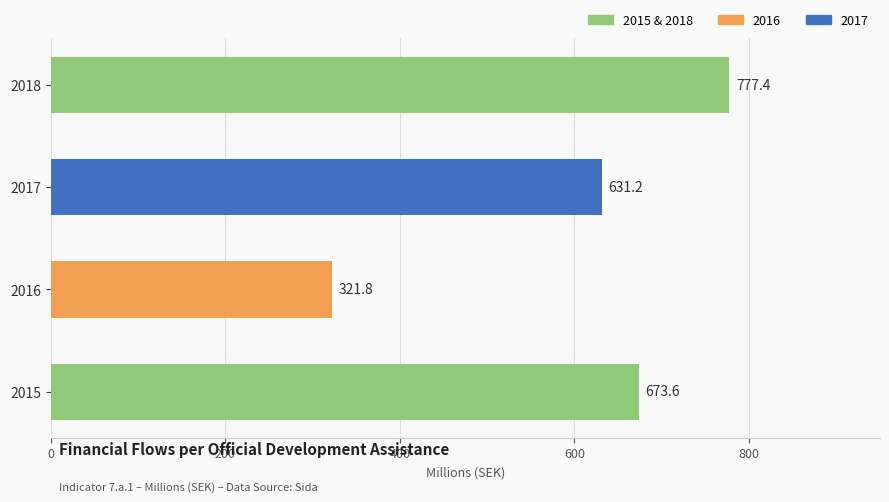

What is the change in value from 2016 to 2018?

+455.6